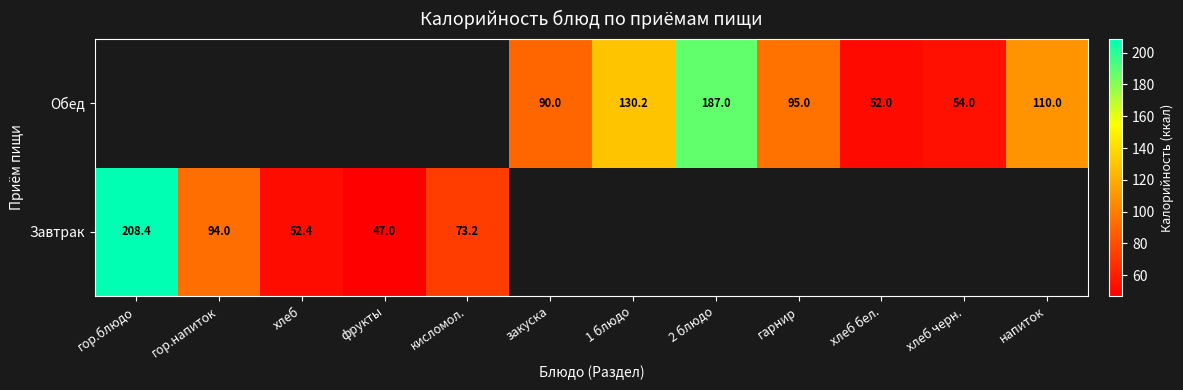

What is the minimum value for Завтрак?

47.0